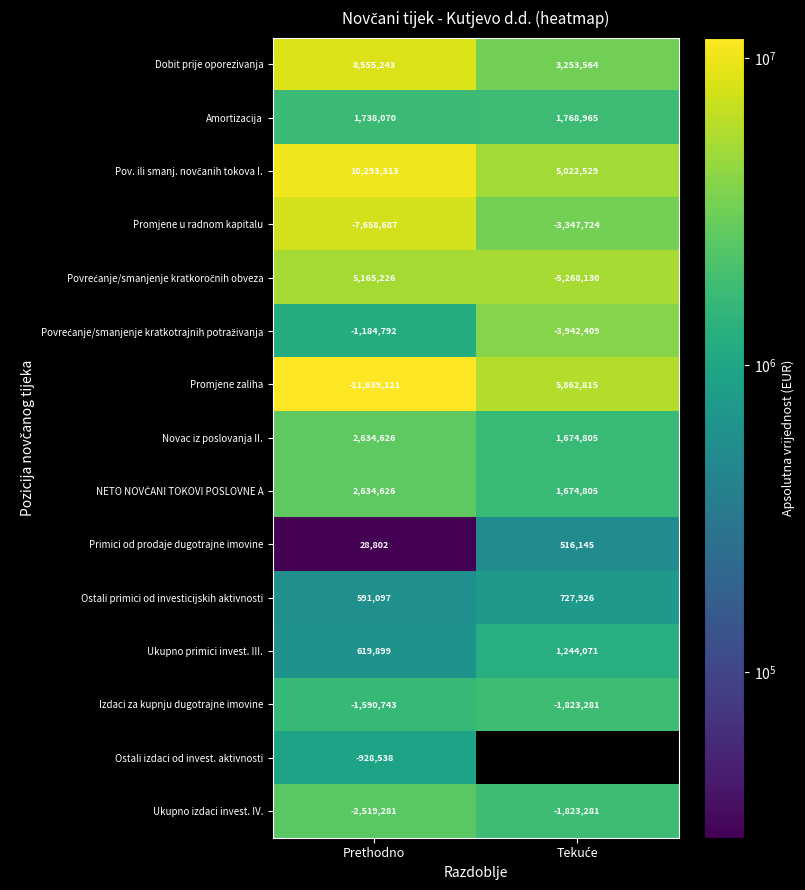

The Primici od prodaje dugotrajne imovine series shows 28802 at Prethodno. True or false?

True